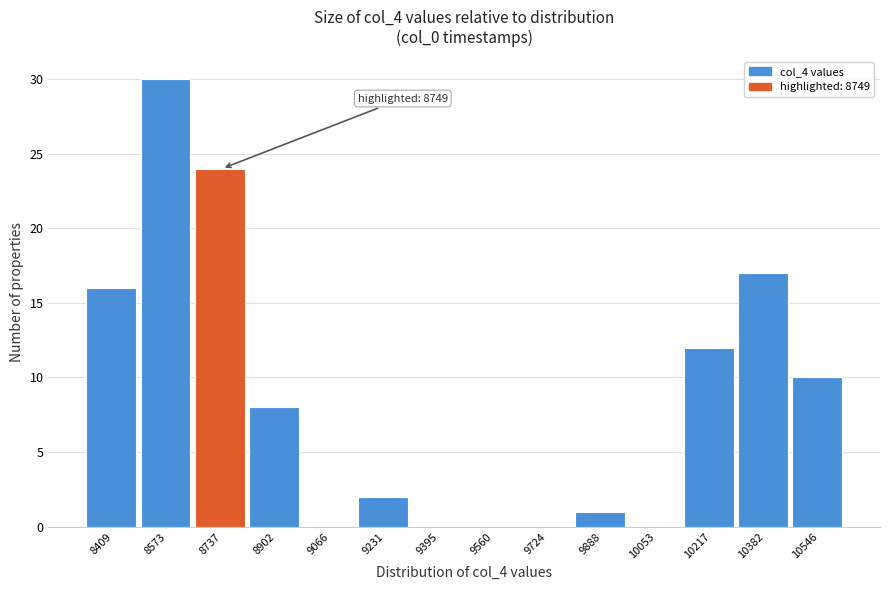

Reading left to right, transcribe all the data shown in this chart.

8409=16	8573=30	8737=24	8902=8	9066=0	9231=2	9395=0	9560=0	9724=0	9888=1	10053=0	10217=12	10382=17	10546=10